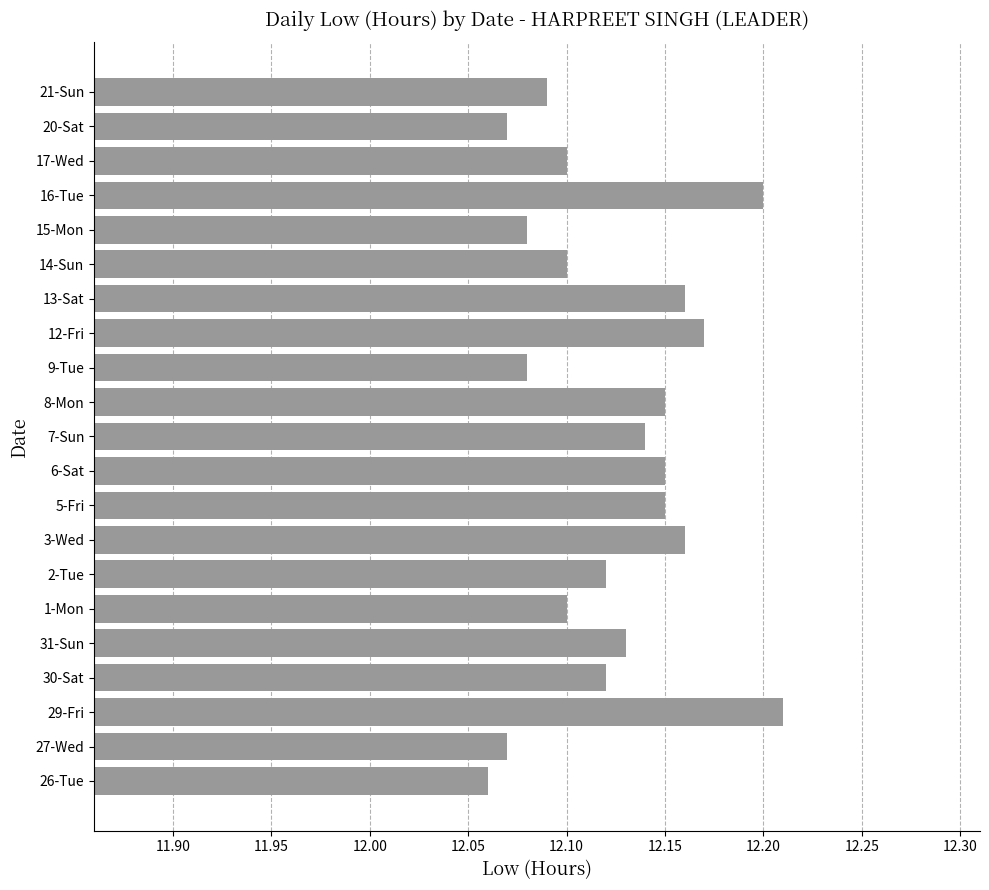

Which category has the lowest value across all series?

26-Tue